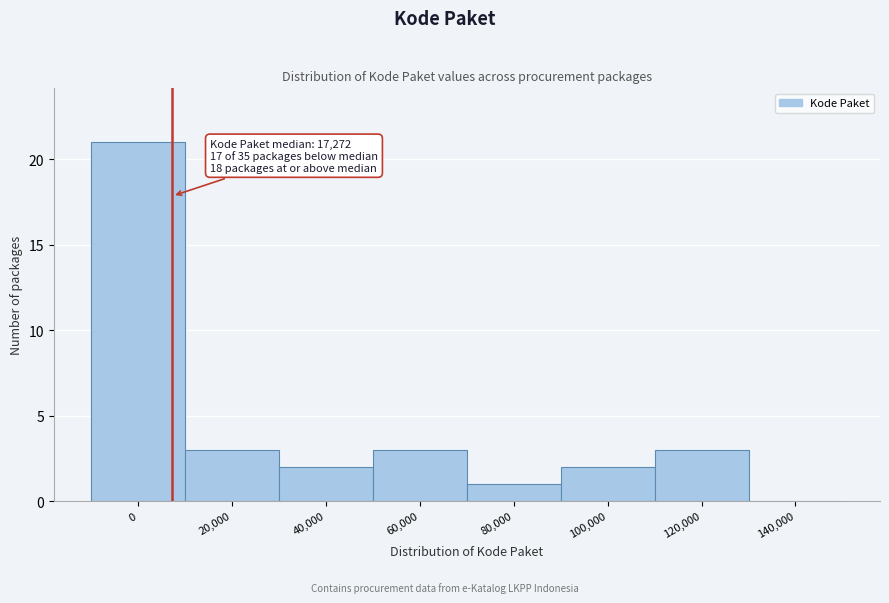

Reading left to right, what are all the values shown in this chart?

0=21	20,000=3	40,000=2	60,000=3	80,000=1	100,000=2	120,000=3	140,000=0